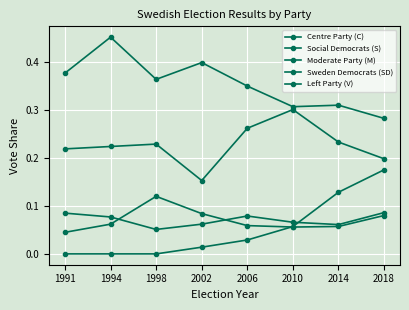

Which category has the highest value in the Moderate Party (M) series?

2010